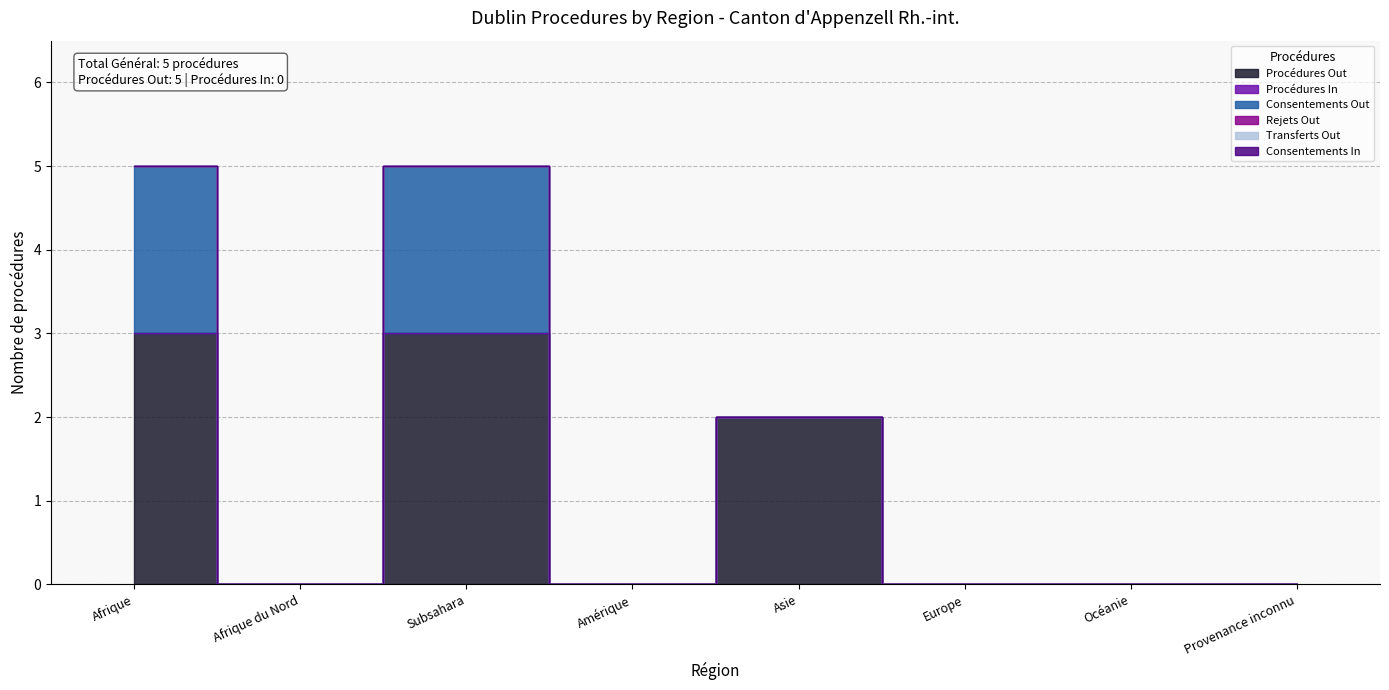

What is the average value of the Procédures Out series?

1